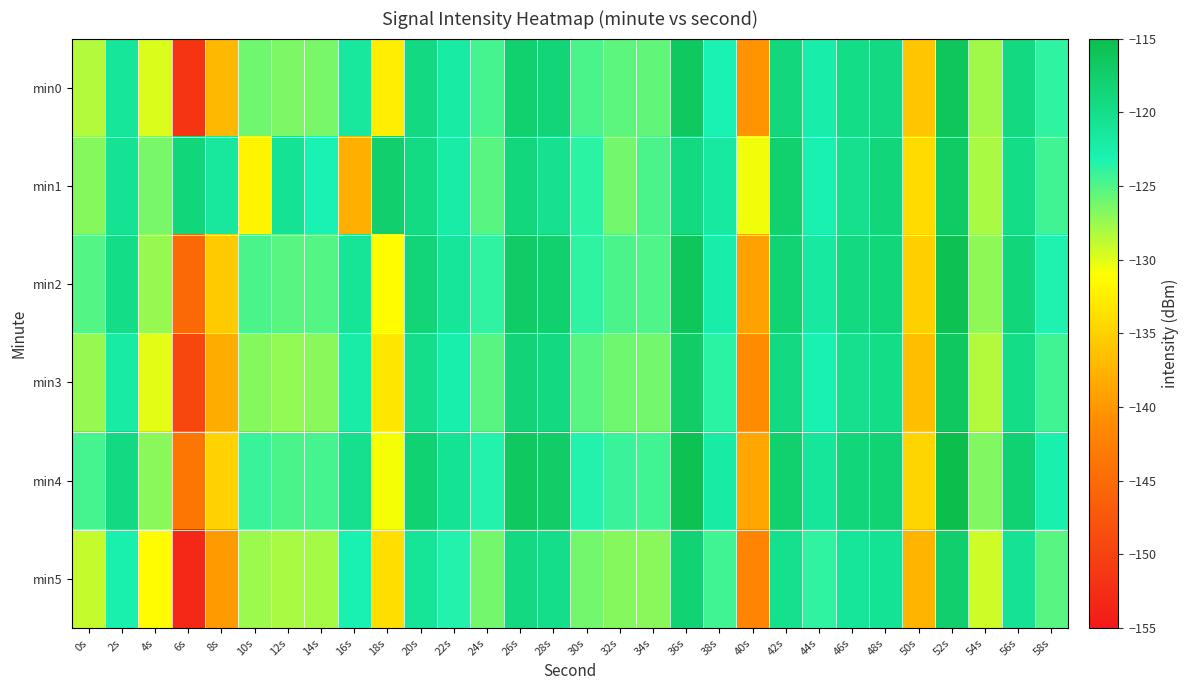

Reading left to right, extract all data points from this chart.

min0: 0s=-128.3	2s=-121.1	4s=-129.8	6s=-151.6	8s=-137.1	10s=-126.0	12s=-126.5	14s=-126.3	16s=-121.5	18s=-132.4	20s=-119.3	22s=-122.0	24s=-124.6	26s=-117.8	28s=-118.5	30s=-124.7	32s=-125.4	34s=-125.5	36s=-116.7	38s=-123.0	40s=-140.4	42s=-118.8	44s=-122.4	46s=-119.7	48s=-119.2	50s=-136.0	52s=-116.1	54s=-127.8	56s=-119.1	58s=-123.8
min1: 0s=-126.8	2s=-120.6	4s=-126.3	6s=-118.7	8s=-121.5	10s=-132.0	12s=-120.6	14s=-123.0	16s=-137.8	18s=-117.6	20s=-119.5	22s=-122.1	24s=-125.3	26s=-118.9	28s=-120.4	30s=-123.7	32s=-126.1	34s=-124.8	36s=-119.2	38s=-121.6	40s=-130.5	42s=-117.8	44s=-122.9	46s=-120.3	48s=-118.6	50s=-134.2	52s=-116.9	54s=-128.1	56s=-119.8	58s=-124.5
min2: 0s=-125.1	2s=-119.8	4s=-127.4	6s=-145.2	8s=-135.6	10s=-124.7	12s=-125.3	14s=-125.1	16s=-120.8	18s=-131.2	20s=-118.5	22s=-121.2	24s=-123.9	26s=-117.1	28s=-117.8	30s=-123.9	32s=-124.7	34s=-124.9	36s=-116.1	38s=-122.4	40s=-139.2	42s=-118.2	44s=-121.7	46s=-119.1	48s=-118.7	50s=-135.1	52s=-115.6	54s=-127.1	56s=-118.6	58s=-123.2
min3: 0s=-127.5	2s=-121.9	4s=-130.1	6s=-149.3	8s=-138.2	10s=-126.8	12s=-127.2	14s=-127.0	16s=-122.1	18s=-133.1	20s=-119.9	22s=-122.6	24s=-125.2	26s=-118.4	28s=-119.1	30s=-125.3	32s=-126.0	34s=-126.1	36s=-117.3	38s=-123.6	40s=-141.0	42s=-119.3	44s=-122.9	46s=-120.3	48s=-119.8	50s=-136.6	52s=-116.7	54s=-128.4	56s=-119.7	58s=-124.4
min4: 0s=-124.6	2s=-119.3	4s=-126.9	6s=-143.7	8s=-134.9	10s=-124.2	12s=-124.8	14s=-124.6	16s=-120.2	18s=-130.7	20s=-118.0	22s=-120.7	24s=-123.4	26s=-116.6	28s=-117.3	30s=-123.4	32s=-124.2	34s=-124.4	36s=-115.6	38s=-121.9	40s=-138.7	42s=-117.7	44s=-121.2	46s=-118.6	48s=-118.2	50s=-134.6	52s=-115.1	54s=-126.6	56s=-118.1	58s=-122.7
min5: 0s=-129.0	2s=-122.7	4s=-131.4	6s=-153.1	8s=-139.6	10s=-127.6	12s=-128.1	14s=-127.9	16s=-122.9	18s=-133.9	20s=-120.8	22s=-123.4	24s=-126.1	26s=-119.2	28s=-119.9	30s=-126.2	32s=-126.8	34s=-127.0	36s=-118.2	38s=-124.5	40s=-141.9	42s=-120.3	44s=-123.9	46s=-121.2	48s=-120.7	50s=-137.5	52s=-117.6	54s=-129.3	56s=-120.6	58s=-125.3